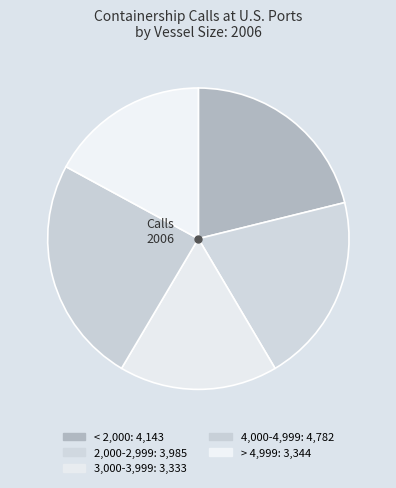

What is the largest slice in the pie chart?

4,000-4,999